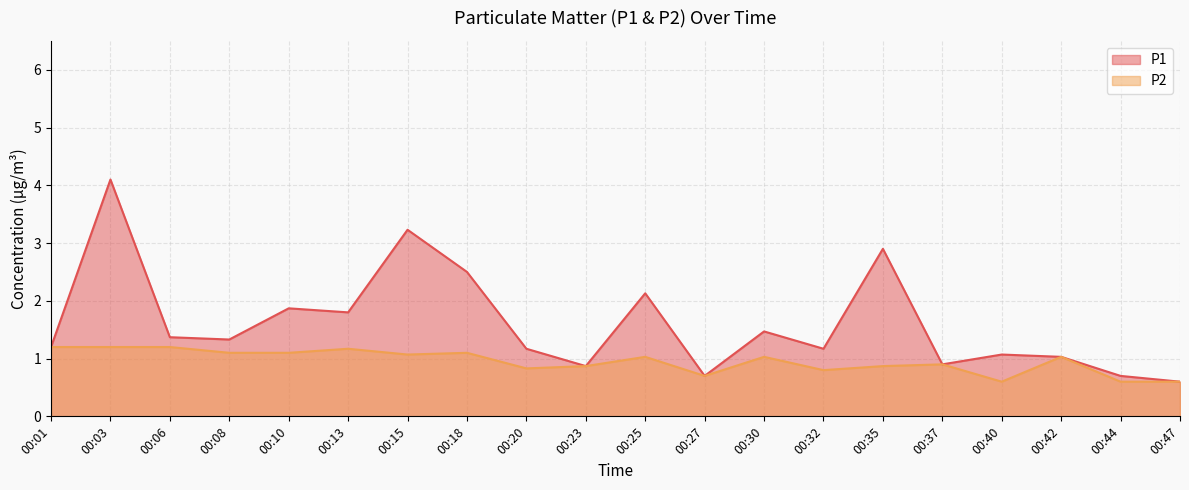

True or false: P2 and P1 intersect in this chart.

False